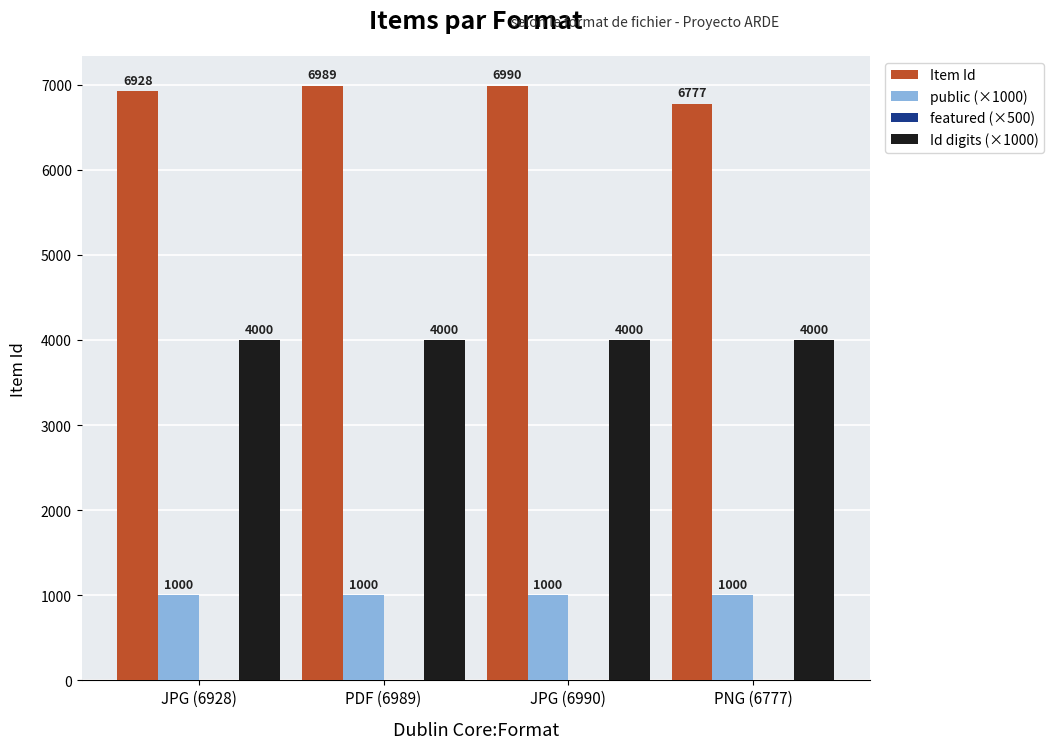

At which category is the sum across all series the highest?

JPG (6990)